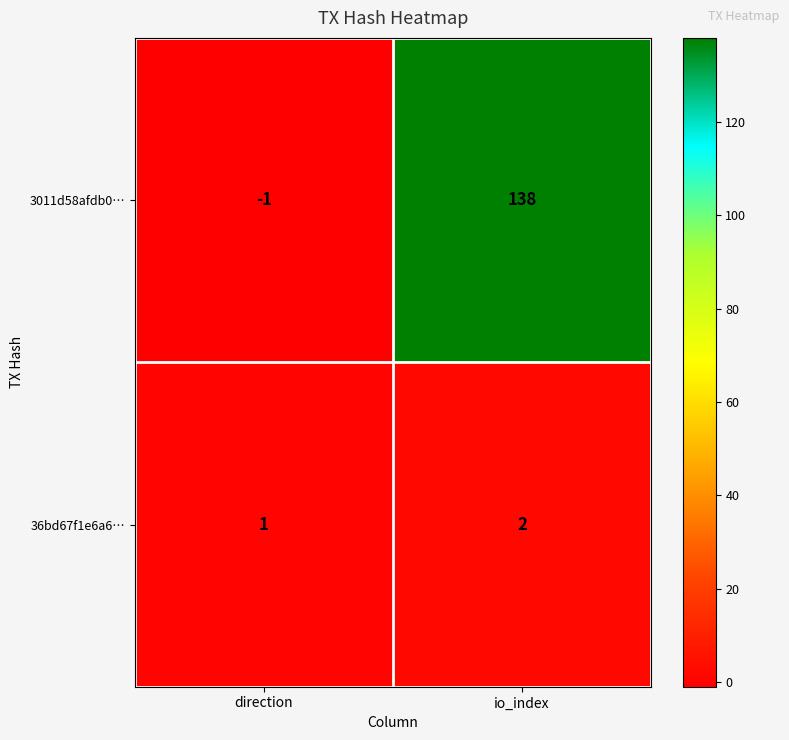

At which category is the sum across all series the highest?

io_index